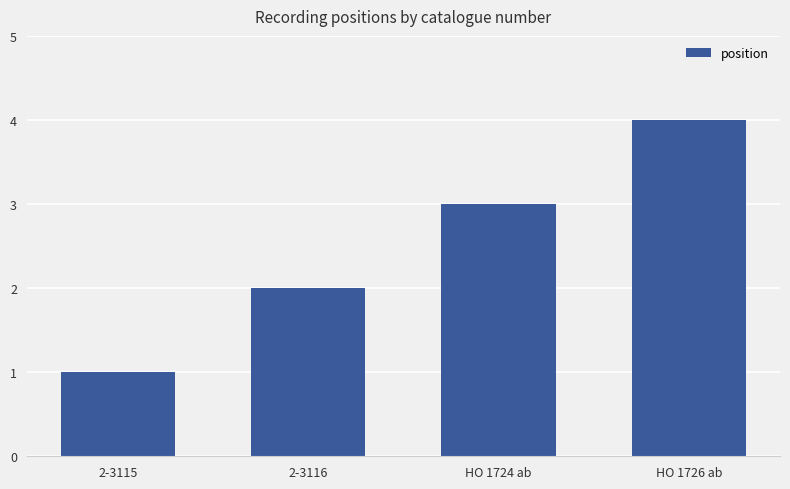

What is the label of the 3rd bar from the right?

2-3116